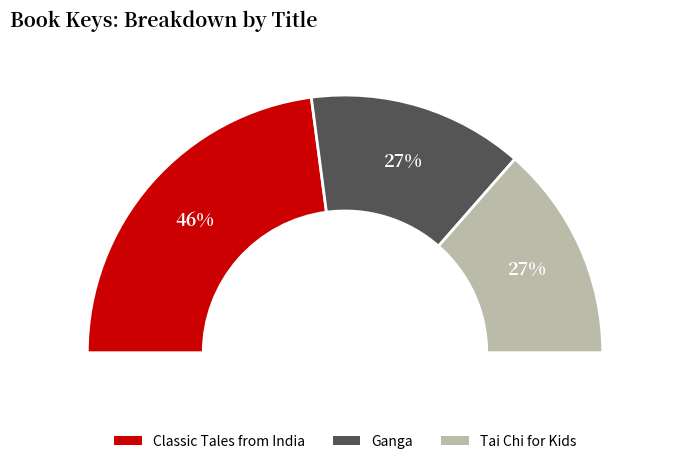

To the nearest percent, what is the combined percentage of Ganga and Classic Tales from India?

73%